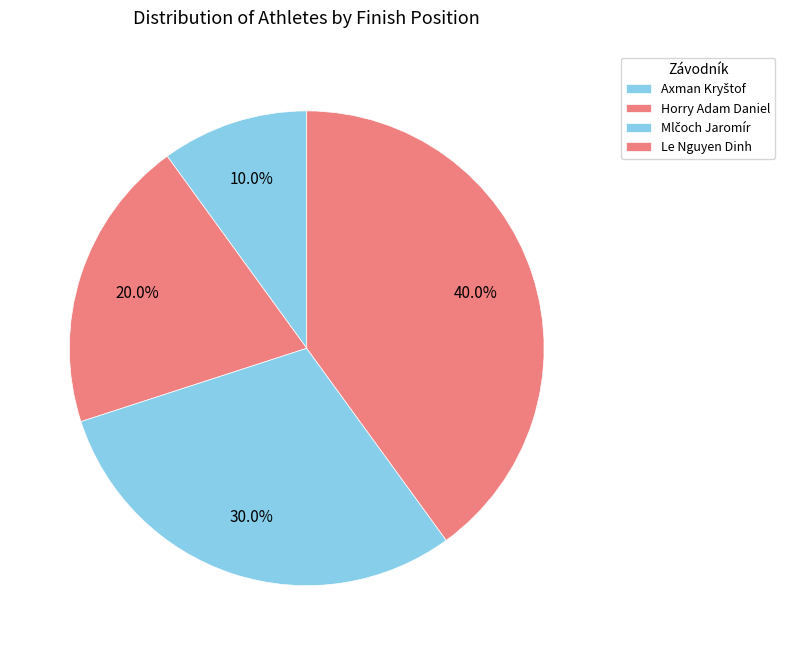

What is the smallest slice in the pie chart?

Axman Kryštof